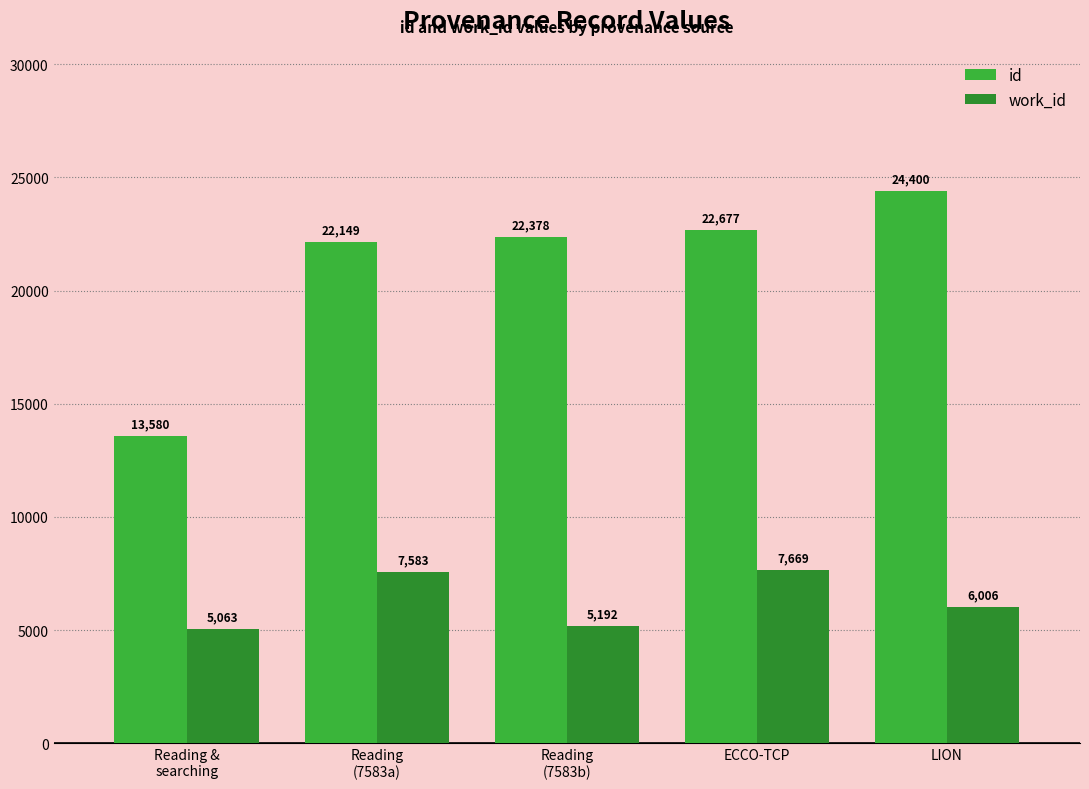

What is the difference between the maximum and minimum values in the work_id series?

2606